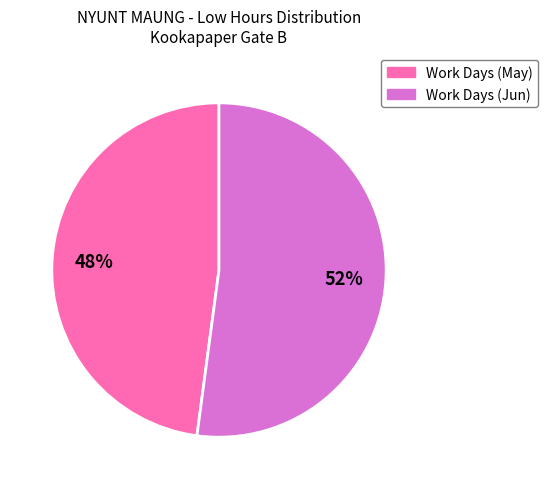

Is there any slice that represents more than half of the pie?

Yes